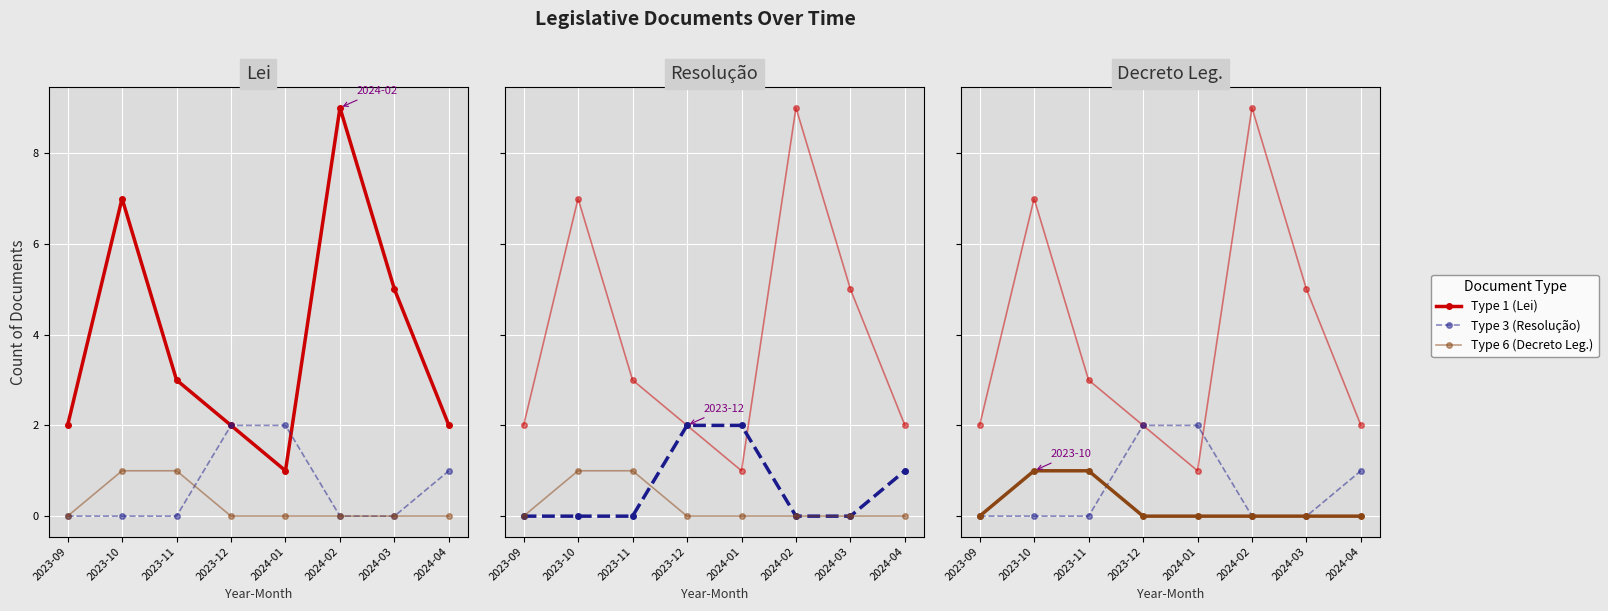

At which category is the sum across all series the highest?

2024-02